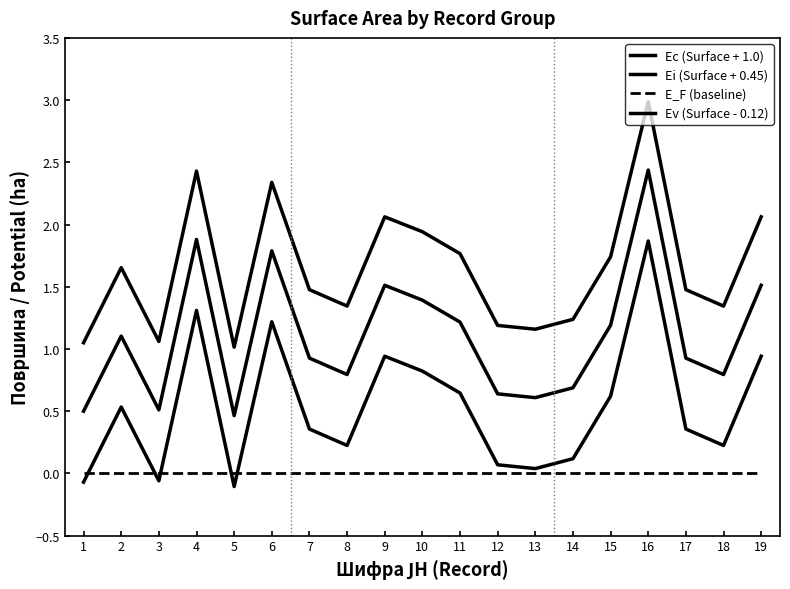

Does the chart have visible grid lines?

No